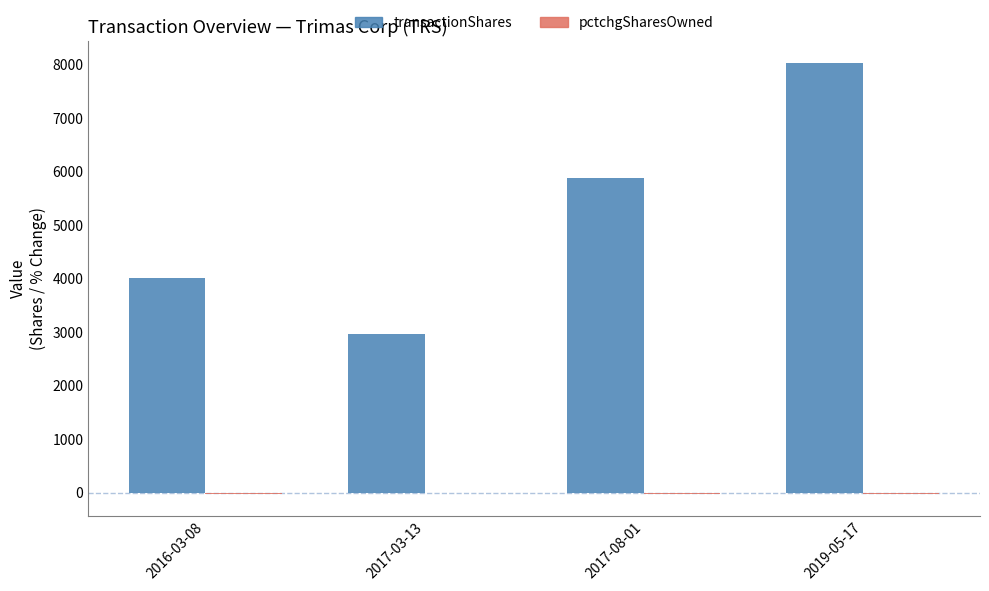

At which category is the sum across all series the highest?

2019-05-17